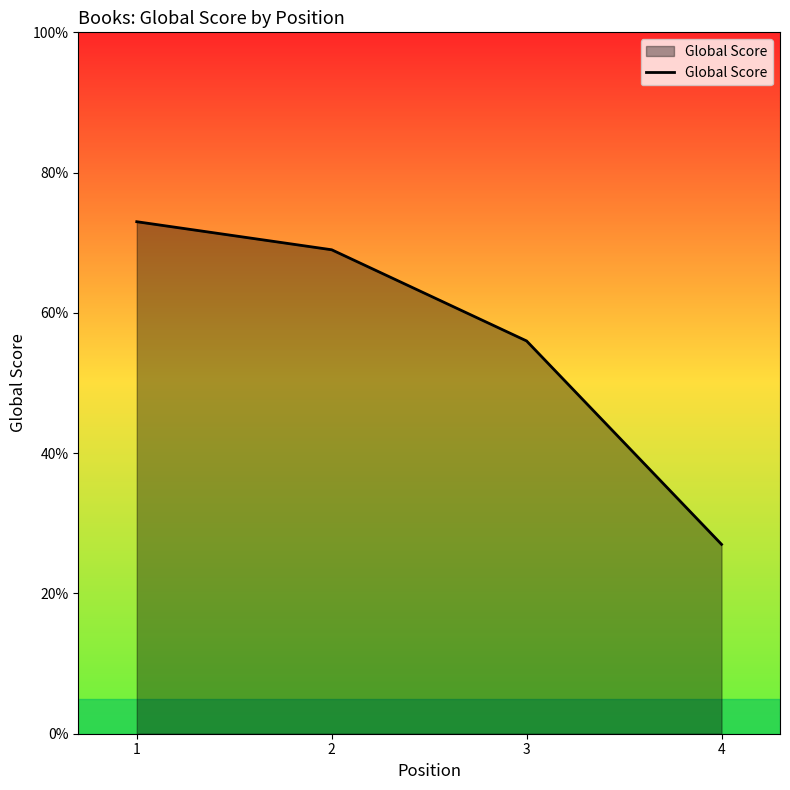

What is the minimum value shown in the chart?

27